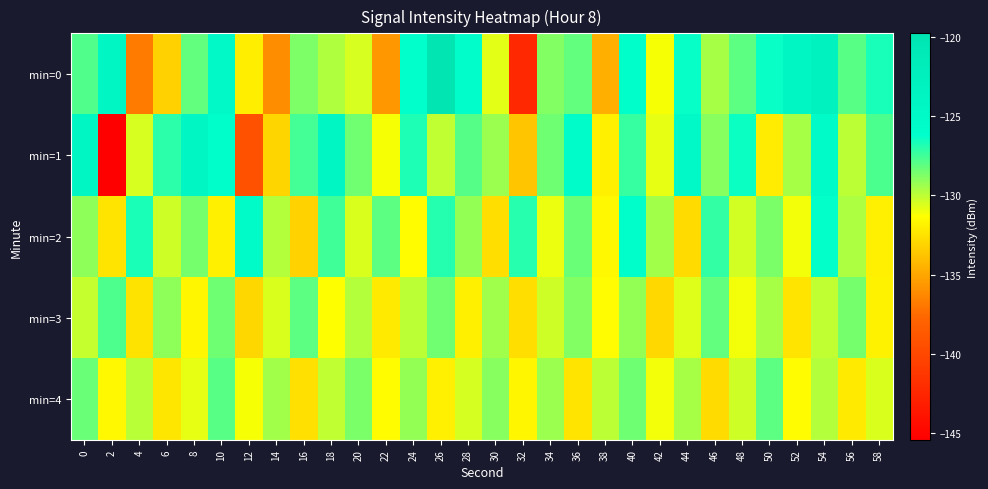

What is the minimum value shown in the chart?

-145.4